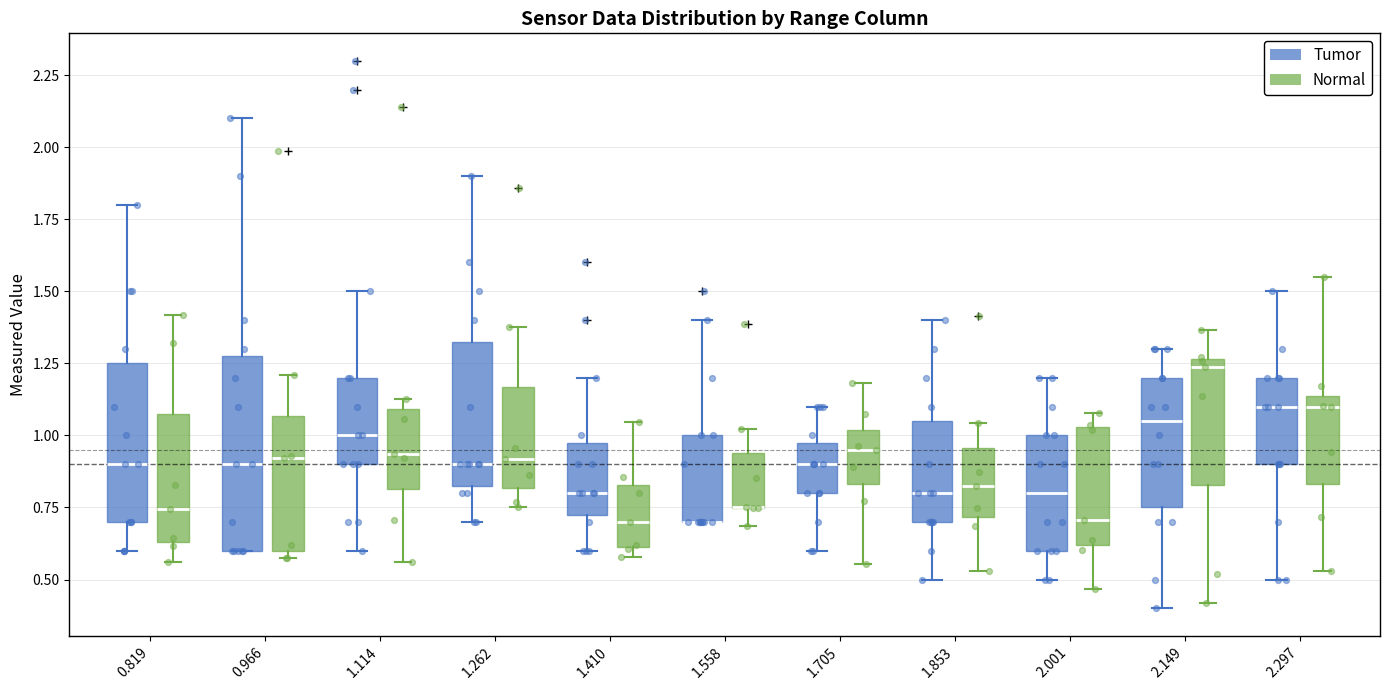

Comparing the boxes themselves (not the whiskers), which one is the tallest?

0.966 (Tumor)